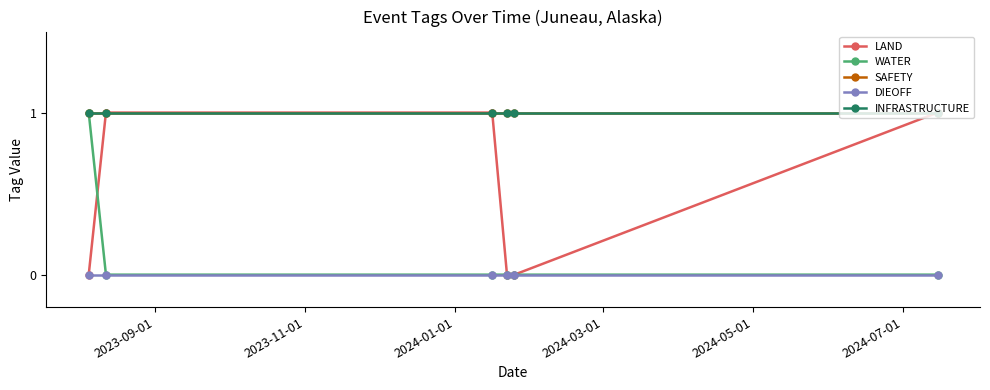

Reading left to right, list all the values displayed in this chart.

LAND: 0	1	1	0	0	1
WATER: 1	0	0	0	0	0
SAFETY: 1	1	1	1	1	1
DIEOFF: 0	0	0	0	0	0
INFRASTRUCTURE: 1	1	1	1	1	1